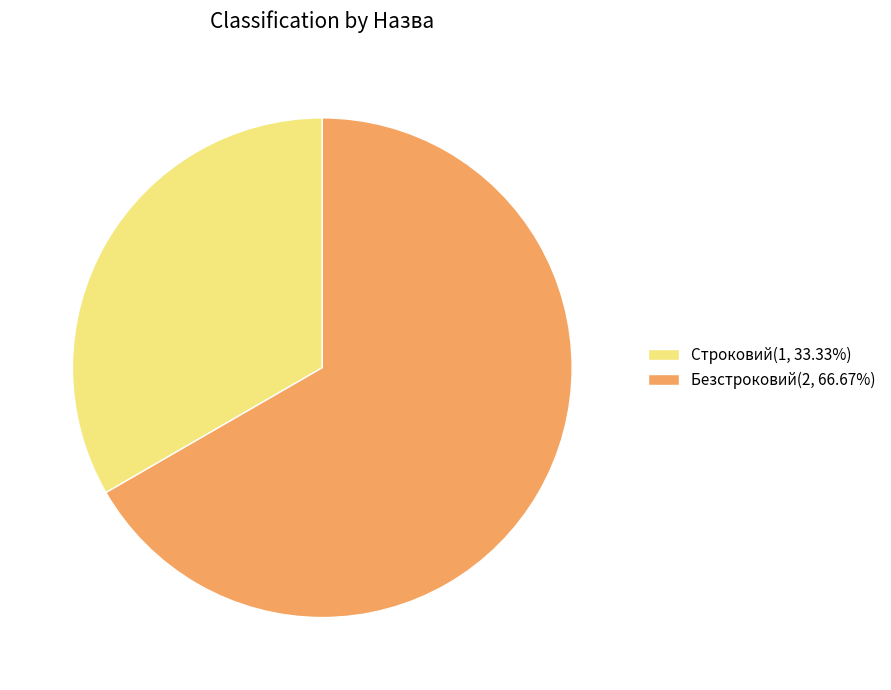

Approximately how many times larger is the value at Строковий(1, 33.33%) compared to Безстроковий(2, 66.67%)?

0.5